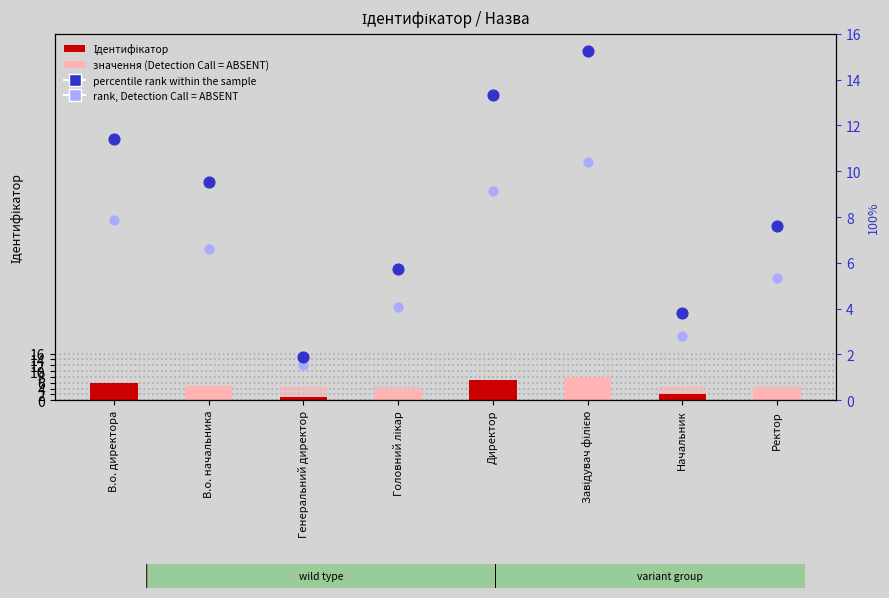

Which series reaches the maximum Y coordinate?

percentile rank within the sample